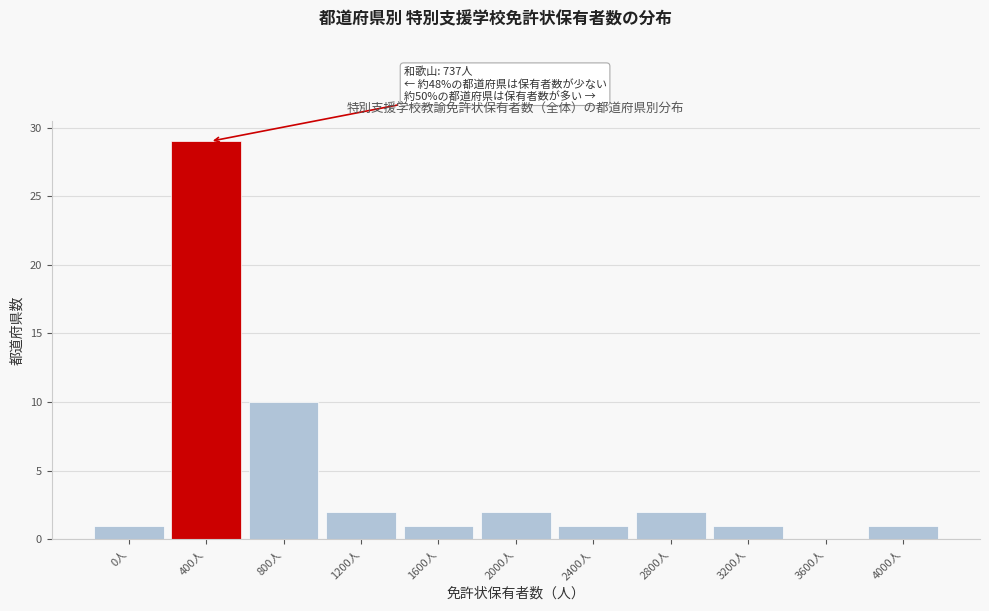

Reading left to right, list all the values displayed in this chart.

0人=1	400人=29	800人=10	1200人=2	1600人=1	2000人=2	2400人=1	2800人=2	3200人=1	3600人=0	4000人=1